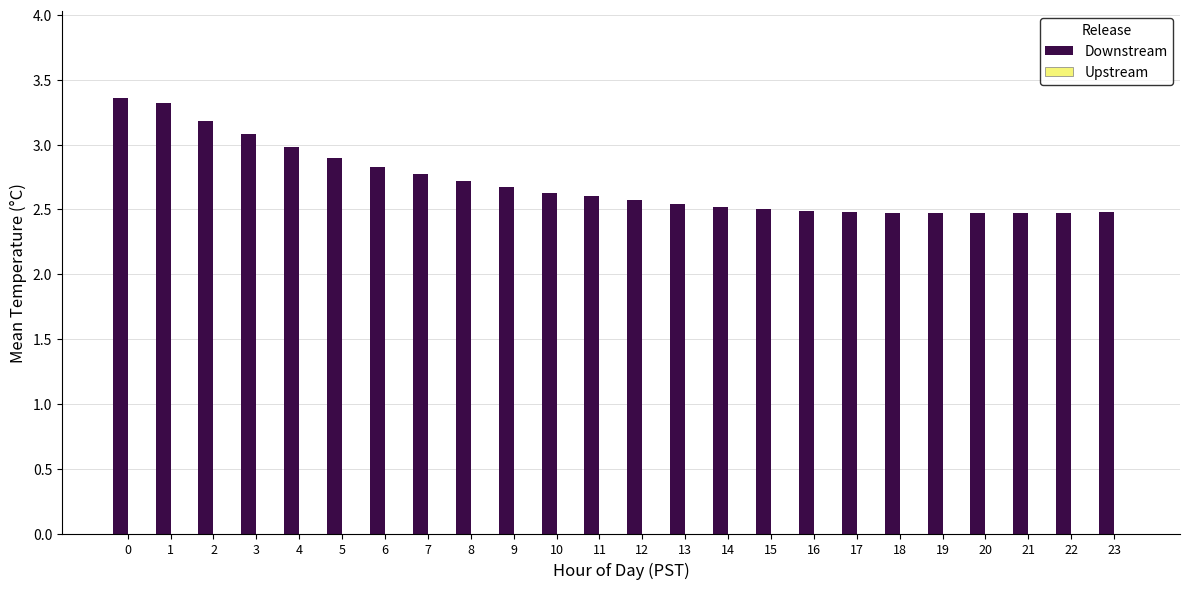

What is the value of the 16th bar from the left?

2.5